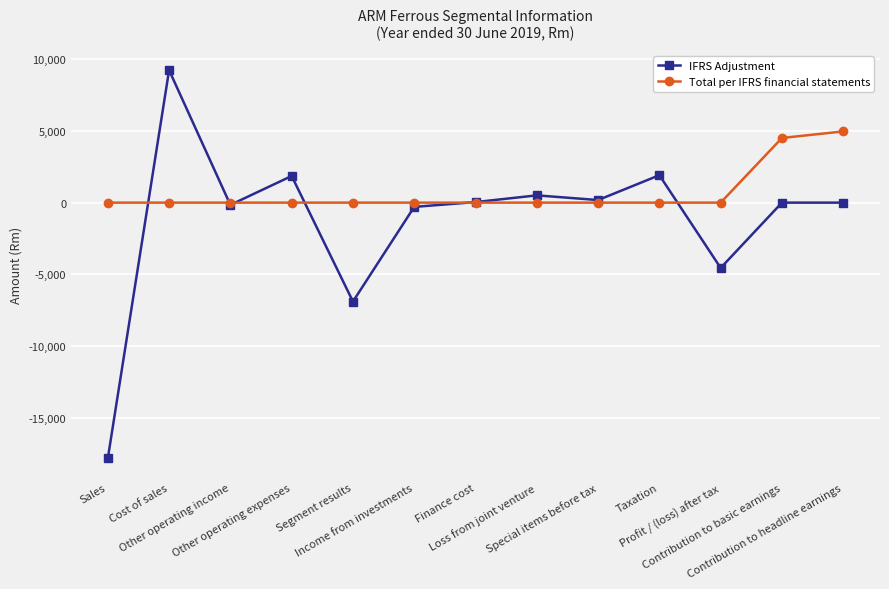

Which series has the largest range (max minus min)?

IFRS Adjustment